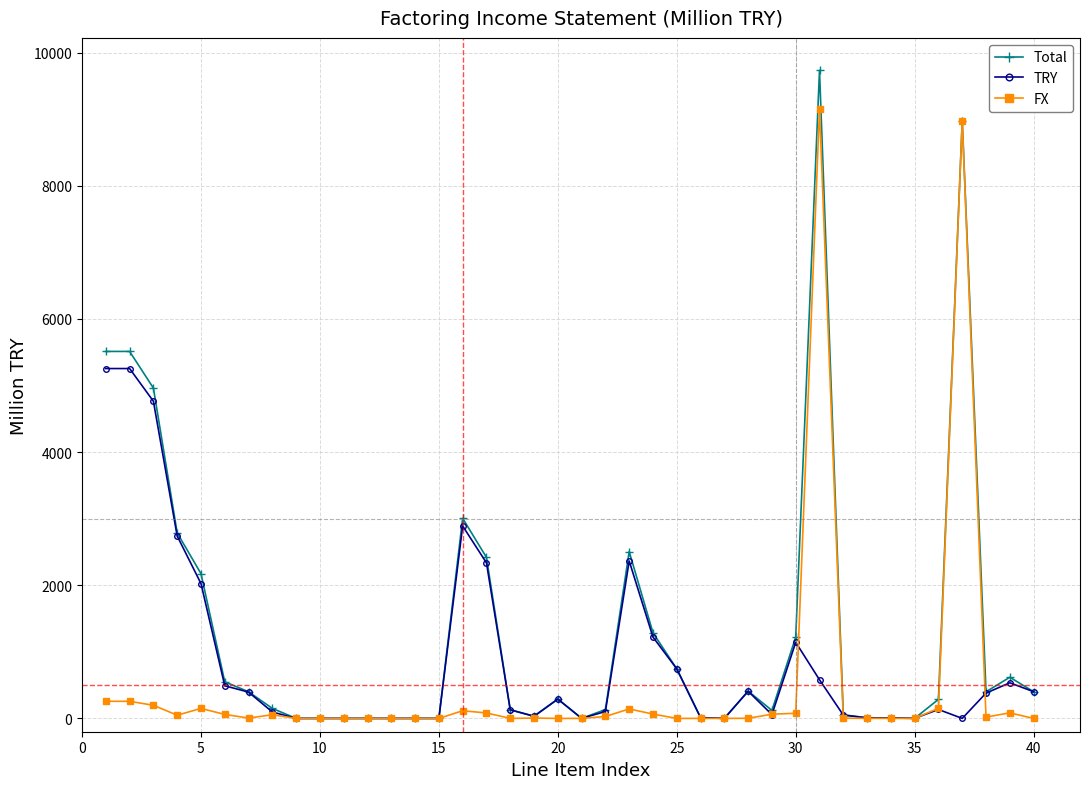

How many data points in TRY are less than 134?

20